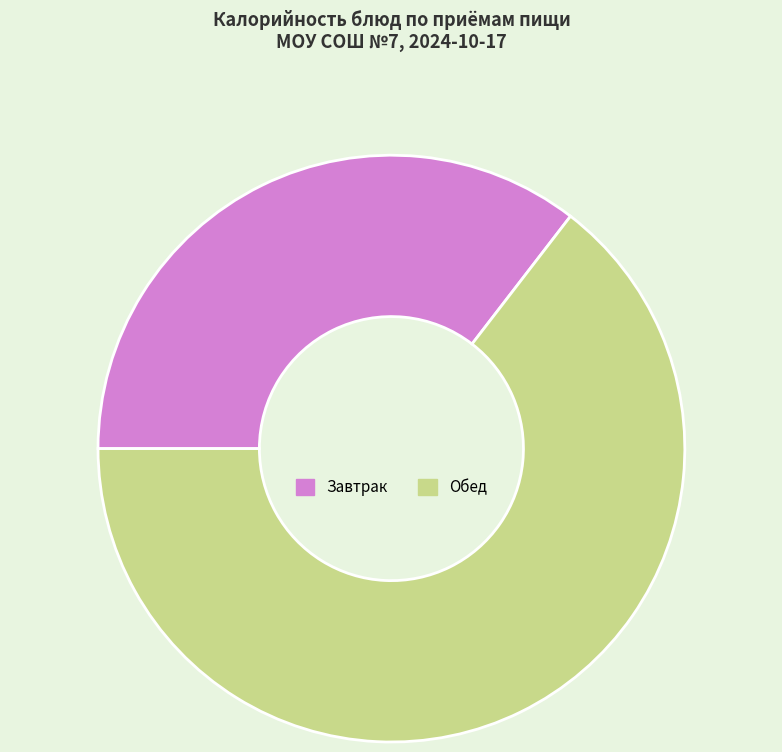

Which slice is the largest?

Обед